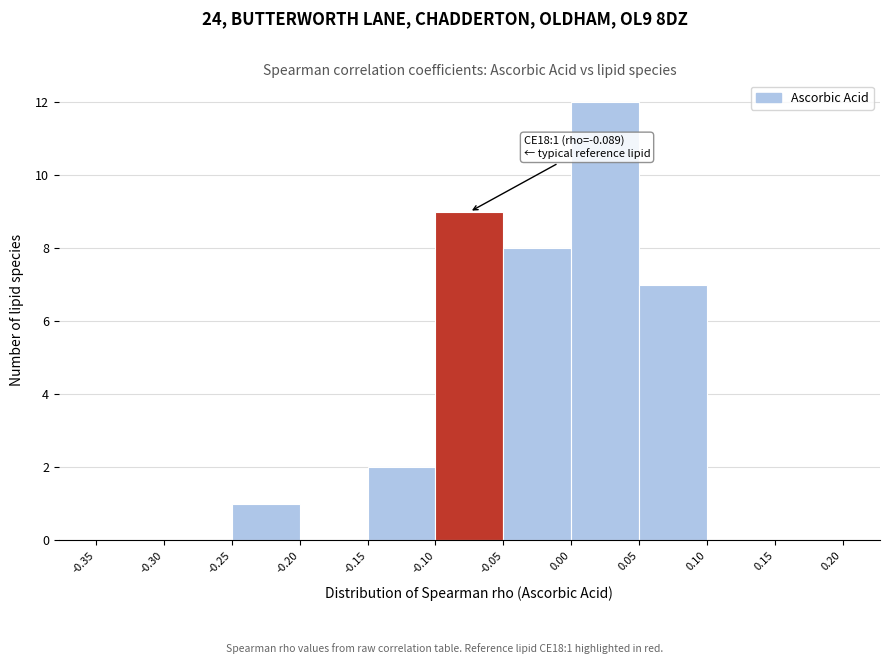

Over which range of the x-axis is the bar tallest?

0.00 to 0.05